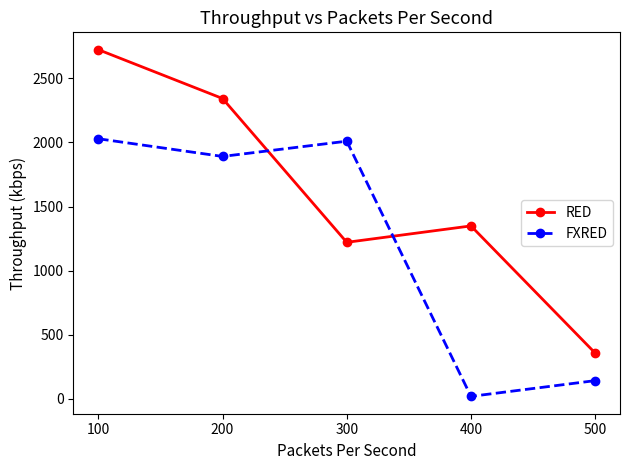

True or false: FXRED and RED cross at least once.

True